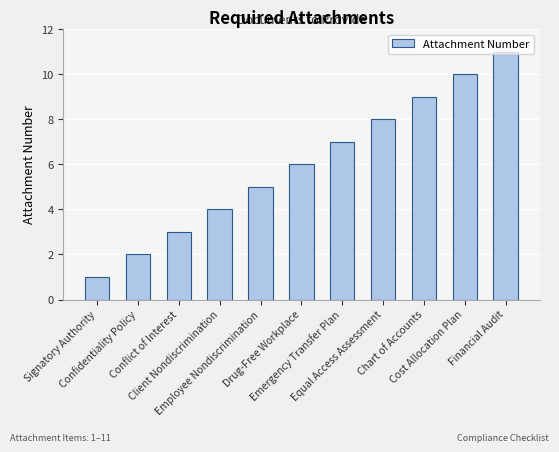

True or false: the data shows 19 at Financial Audit.

False